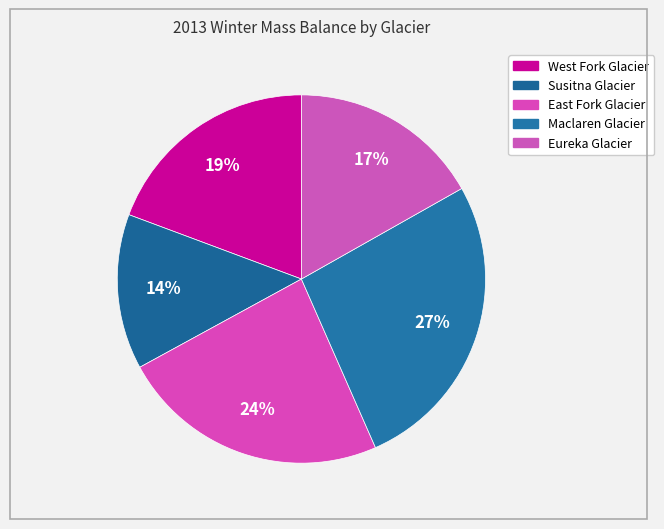

Rank the categories by value from lowest to highest.

Susitna Glacier, Eureka Glacier, West Fork Glacier, East Fork Glacier, Maclaren Glacier